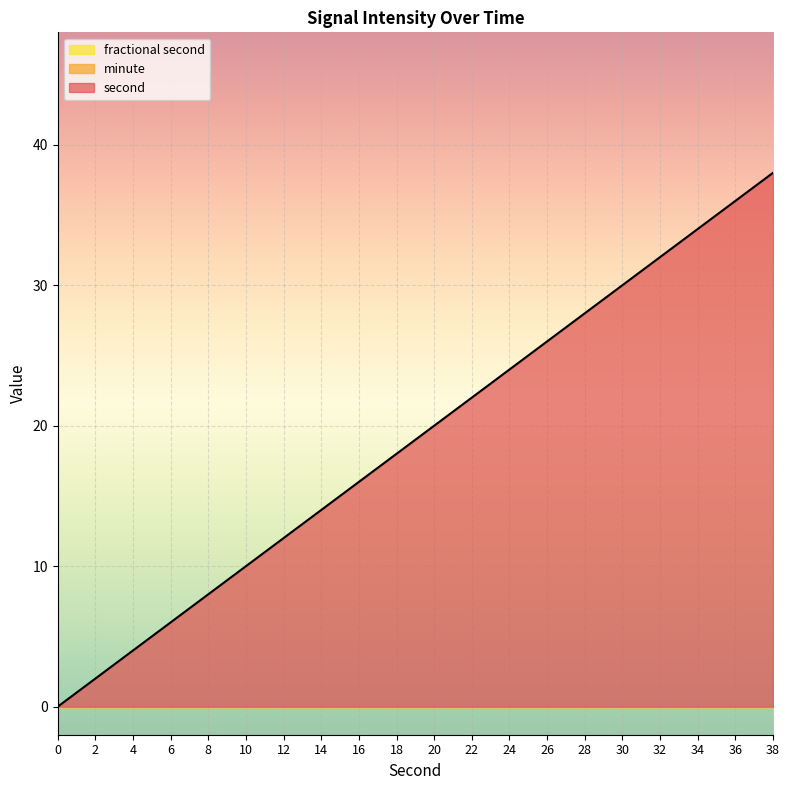

Rank the categories by fractional second value from highest to lowest.

0, 2, 4, 6, 8, 10, 12, 14, 16, 18, 20, 22, 24, 26, 28, 30, 32, 34, 36, 38